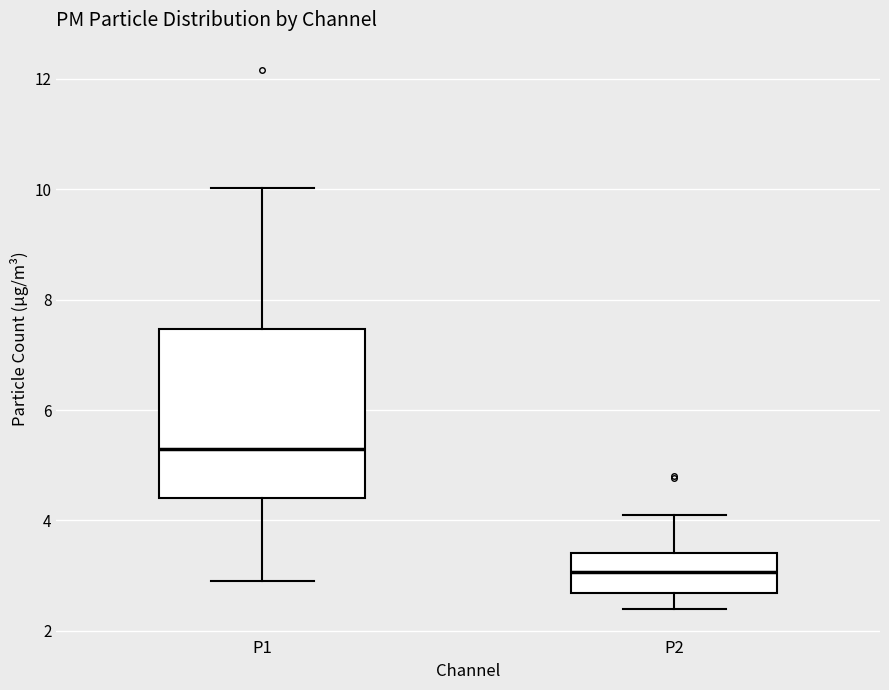

Which box's median line is the lowest?

P2